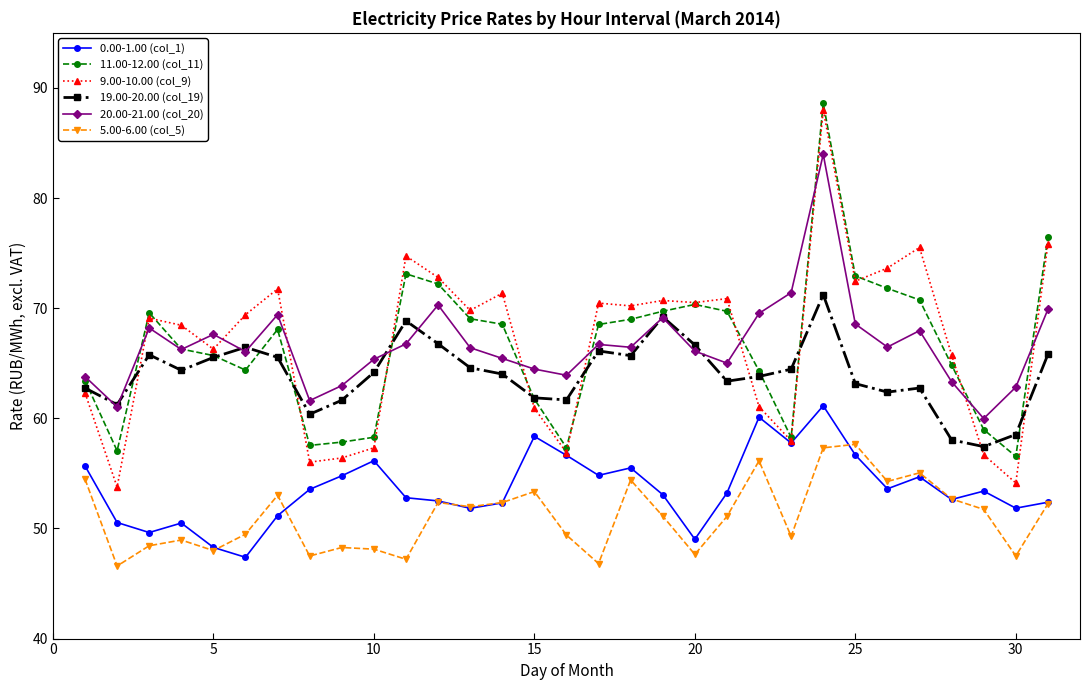

True or false: 19.00-20.00 (col_19) and 5.00-6.00 (col_5) cross at least once.

False